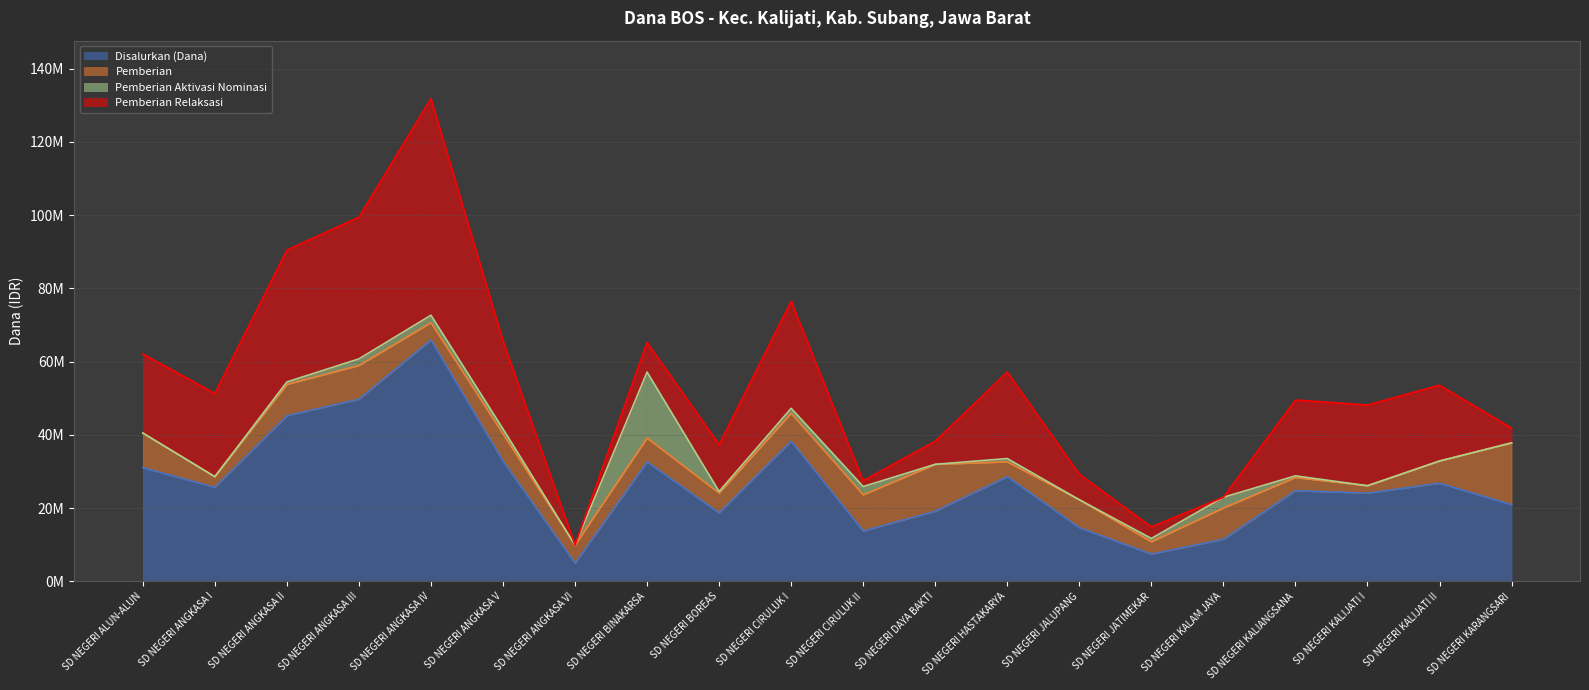

True or false: Pemberian has a value of 2365058 at SD NEGERI BOREAS.

False